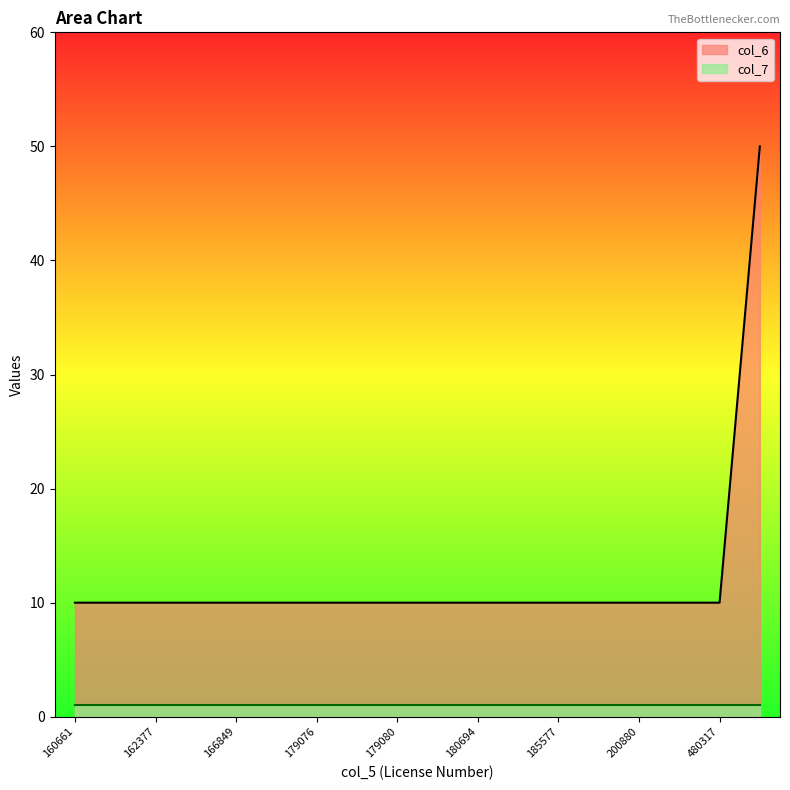

What are all the series names shown in the legend?

col_6, col_7